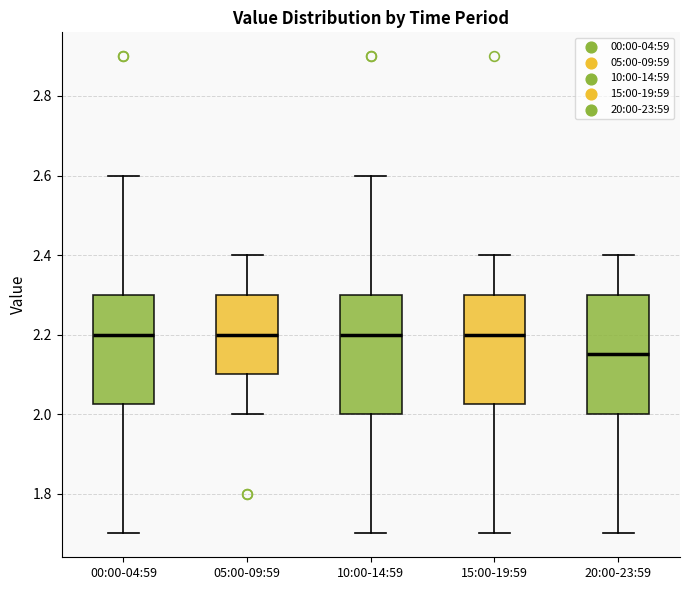

Reading left to right, read every box against the y-axis: the position of its median line, the range the box covers, and the ends of its whiskers. The values are not printed on the chart, so give them approximately, as read against the axis.

00:00-04:59: median 2.20, box 2.02 to 2.30, whiskers 1.70 to 2.60
05:00-09:59: median 2.20, box 2.10 to 2.30, whiskers 2.00 to 2.40
10:00-14:59: median 2.20, box 2.00 to 2.30, whiskers 1.70 to 2.60
15:00-19:59: median 2.20, box 2.02 to 2.30, whiskers 1.70 to 2.40
20:00-23:59: median 2.16, box 2.00 to 2.30, whiskers 1.70 to 2.40